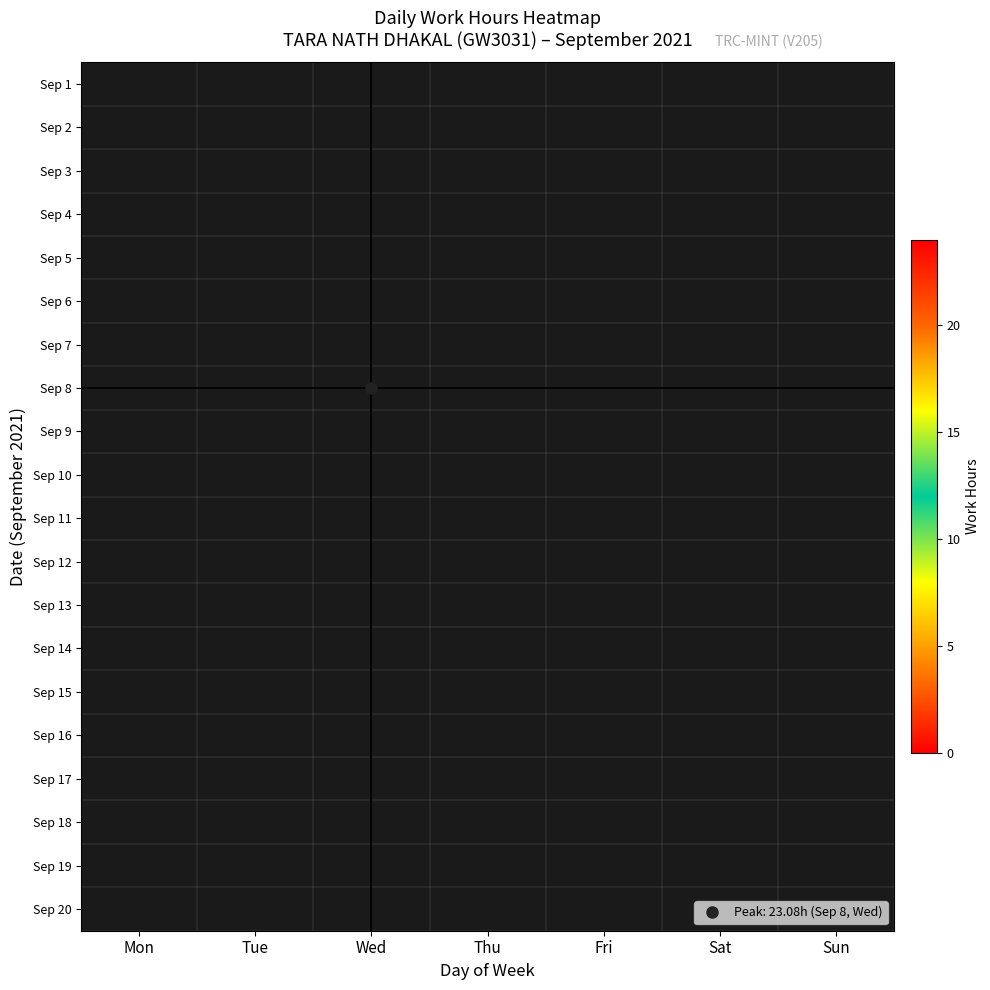

At Fri, list the series in order from smallest to largest.

Sep 1, Sep 2, Sep 3, Sep 4, Sep 5, Sep 6, Sep 7, Sep 8, Sep 9, Sep 10, Sep 11, Sep 12, Sep 13, Sep 14, Sep 15, Sep 16, Sep 17, Sep 18, Sep 19, Sep 20